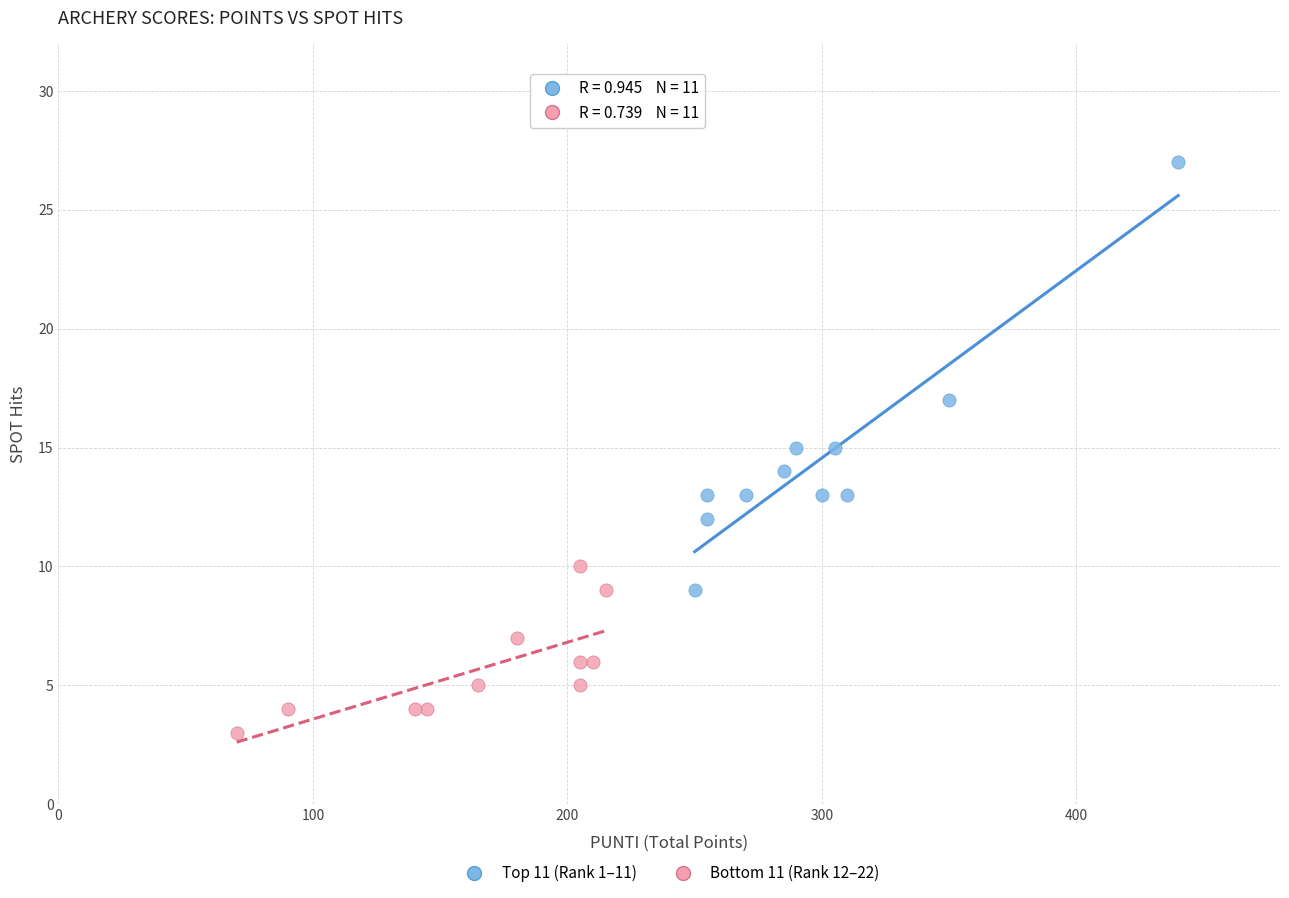

Which series contains the lowest Y value?

Bottom 11 (Rank 12–22)